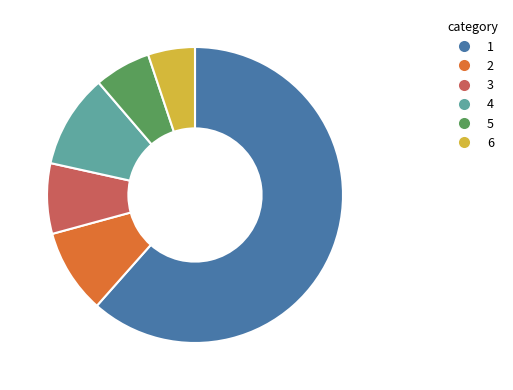

Does any single category account for the majority?

Yes